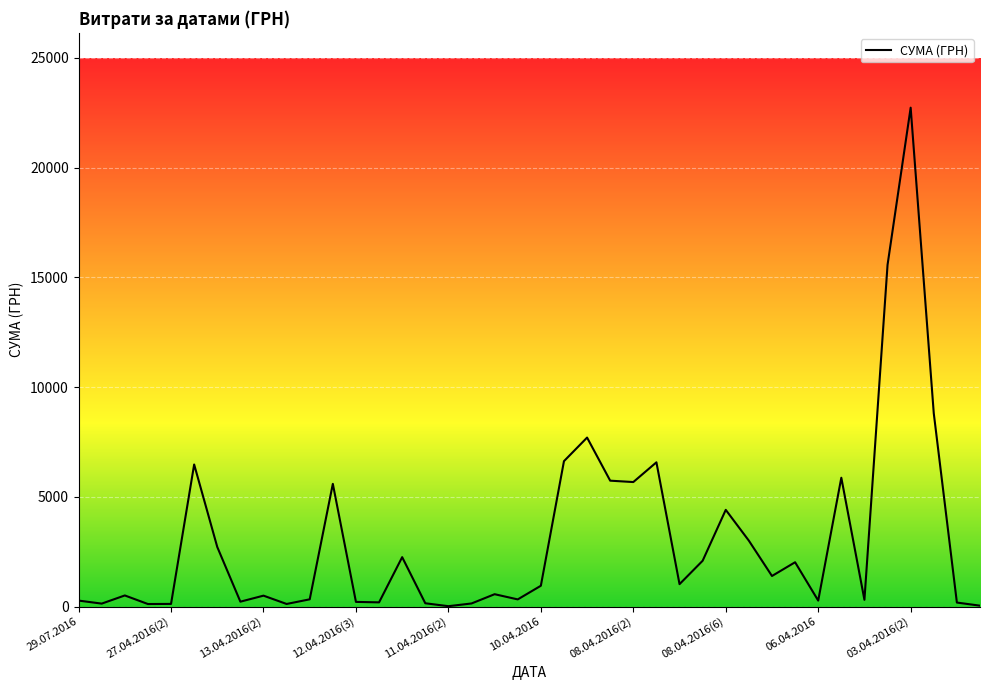

What is the difference between the maximum and minimum values?

22718.0